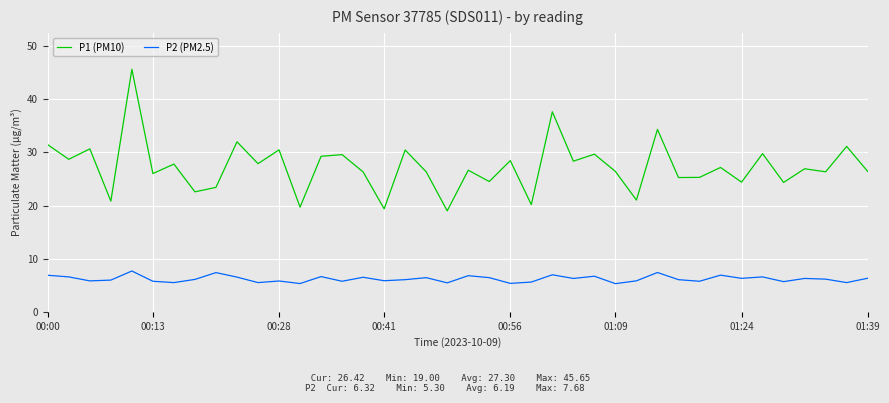

Rank the series by their maximum value, from lowest to highest.

P2 (PM2.5), P1 (PM10)